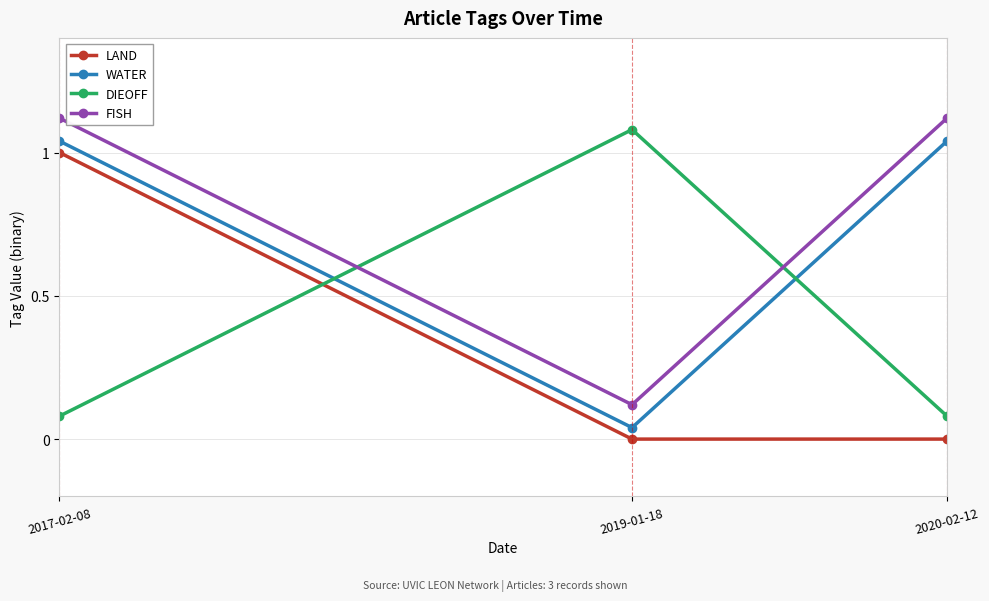

What is the value of the FISH point at the 1st from the left?

1.1